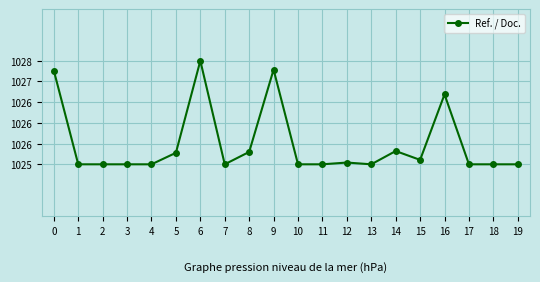

Rank the categories by value from lowest to highest.

1, 2, 3, 4, 7, 10, 11, 13, 17, 18, 19, 12, 15, 5, 8, 14, 16, 0, 9, 6